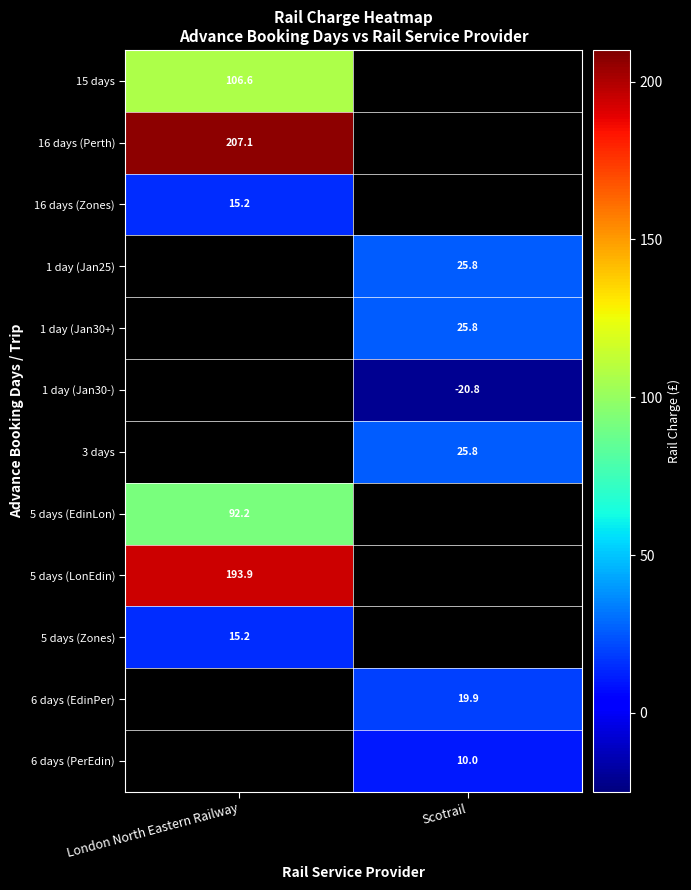

At how many categories does at least one series exceed 116?

1